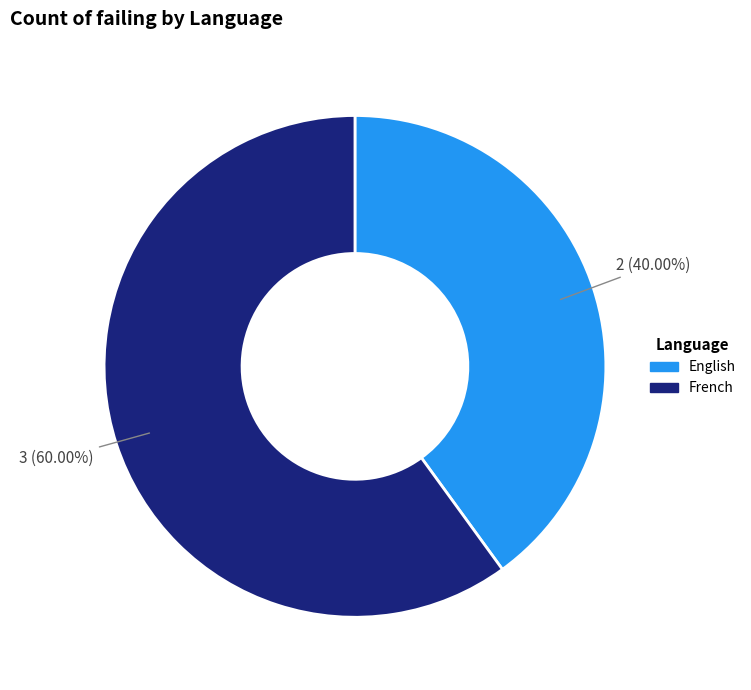

Is there a majority slice in this chart?

Yes